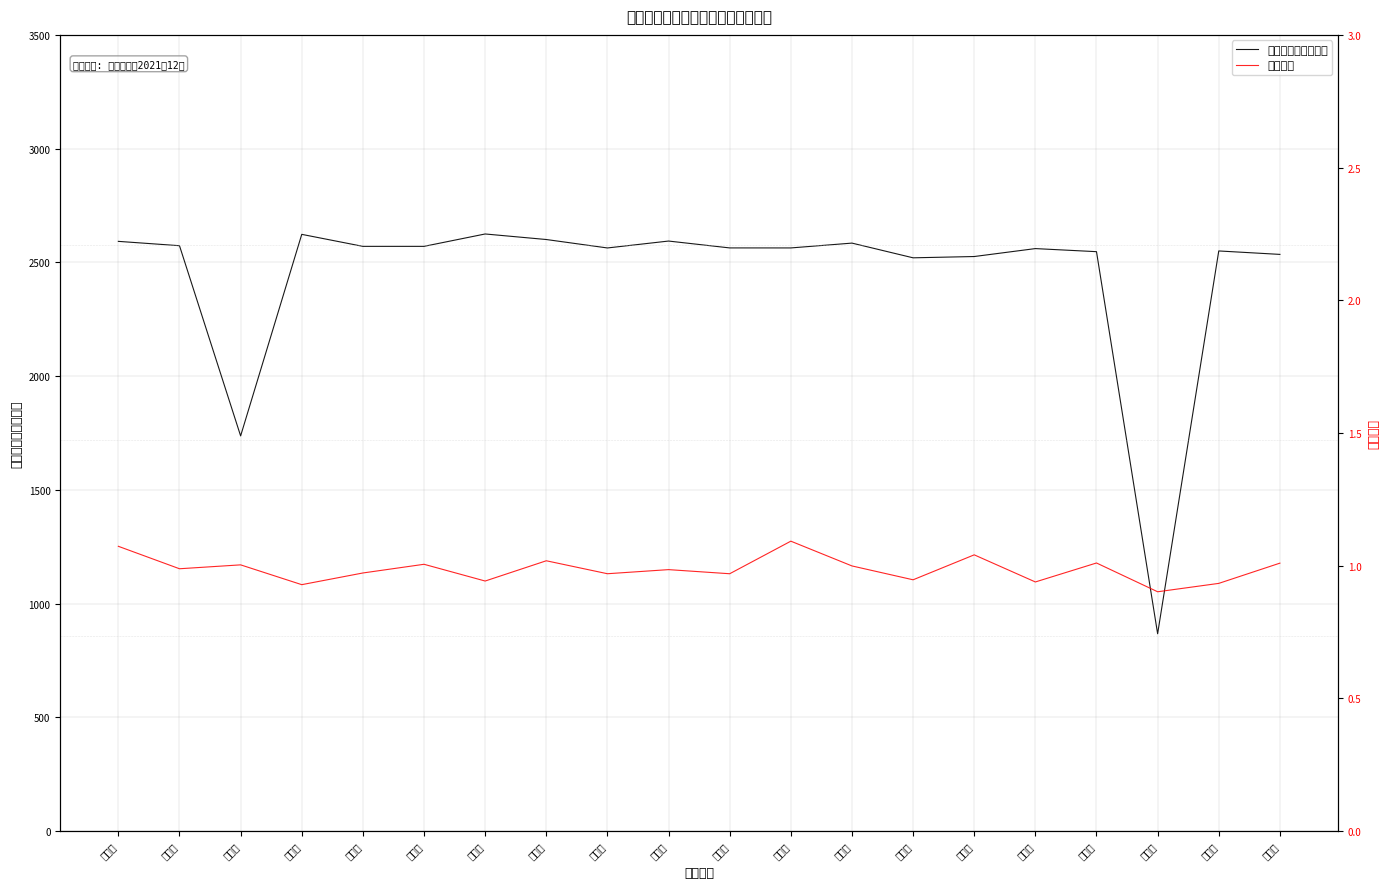

Read the 补贴人数 value at 刘忠生.

0.9